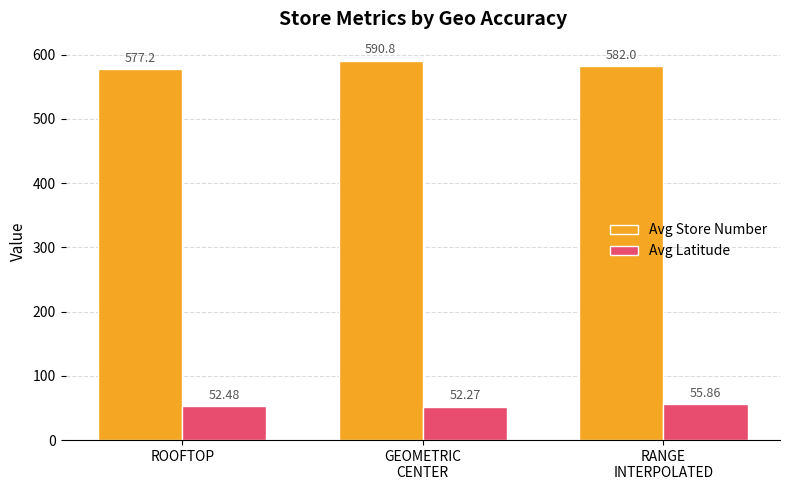

List the series in order of their overall mean, highest first.

Avg Store Number, Avg Latitude